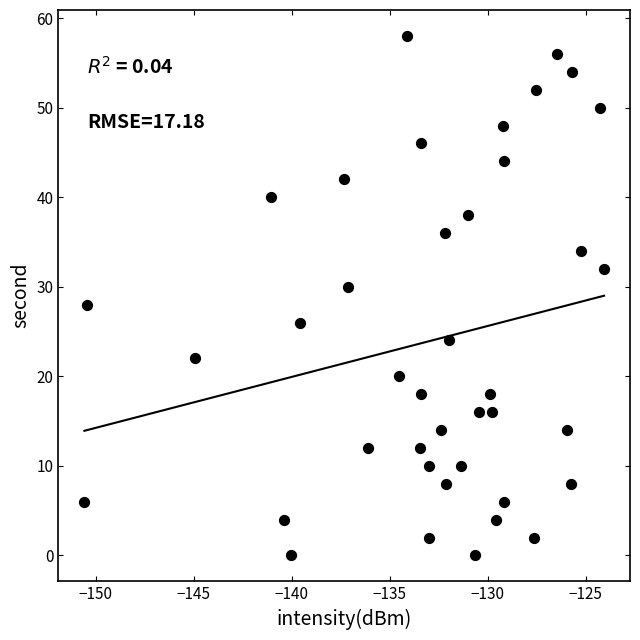

What is the range of Y values (max minus min)?

58